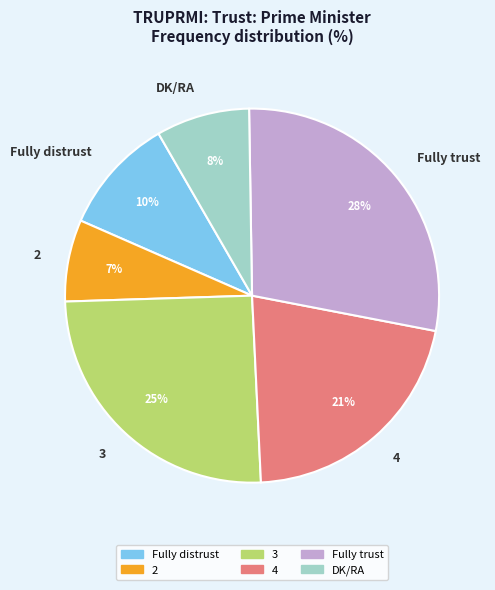

Combined, do 3 and Fully distrust account for over 50%?

No